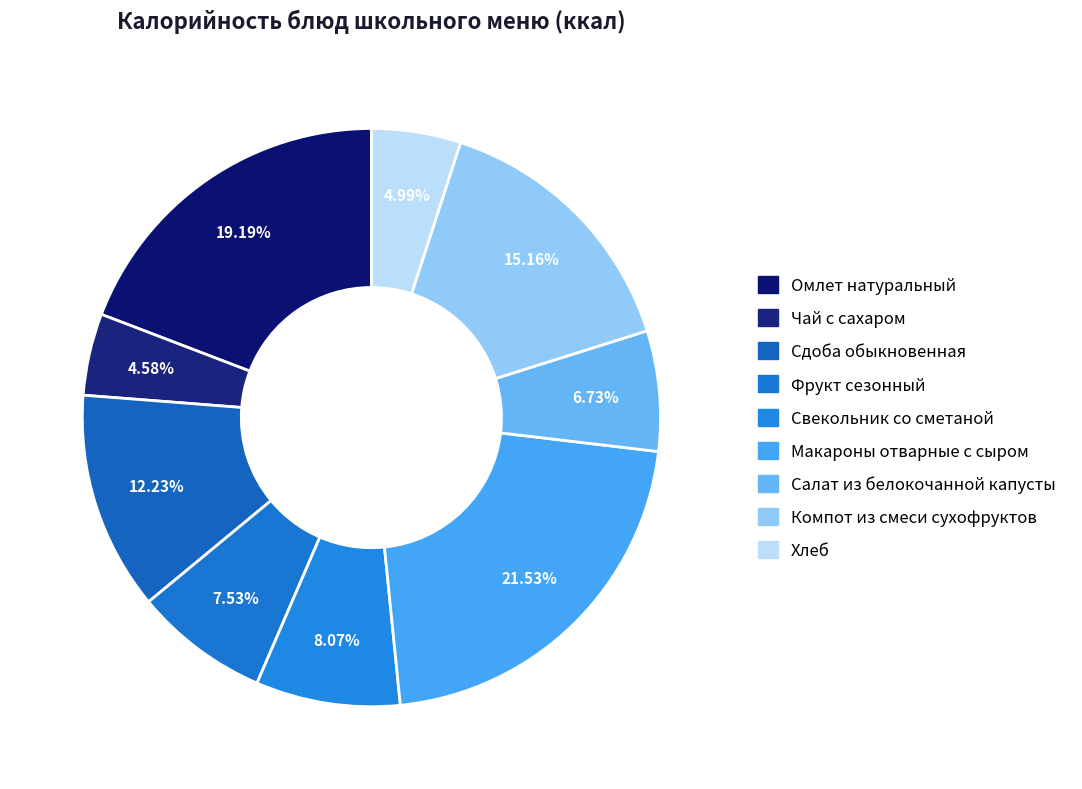

Count the number of slices in the pie.

9